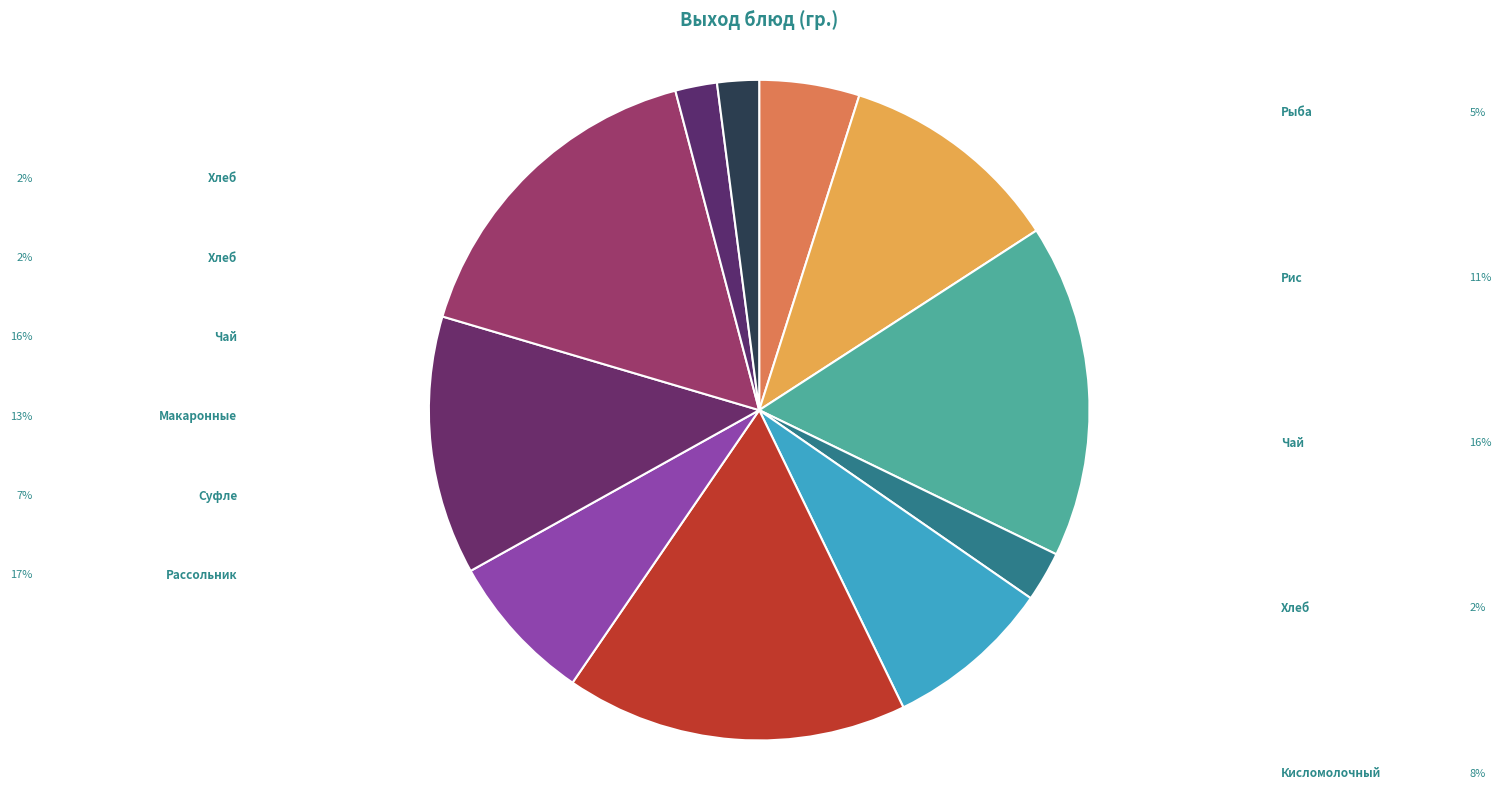

Count the number of slices in the pie.

11